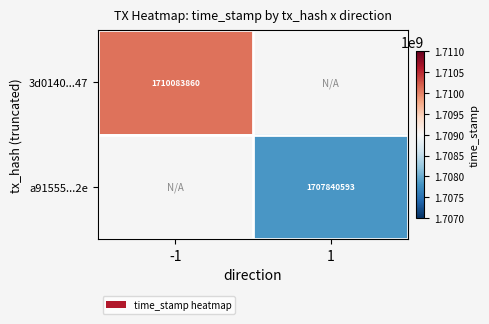

Is it true that a91555...2e equals 1100952299 at 1?

False